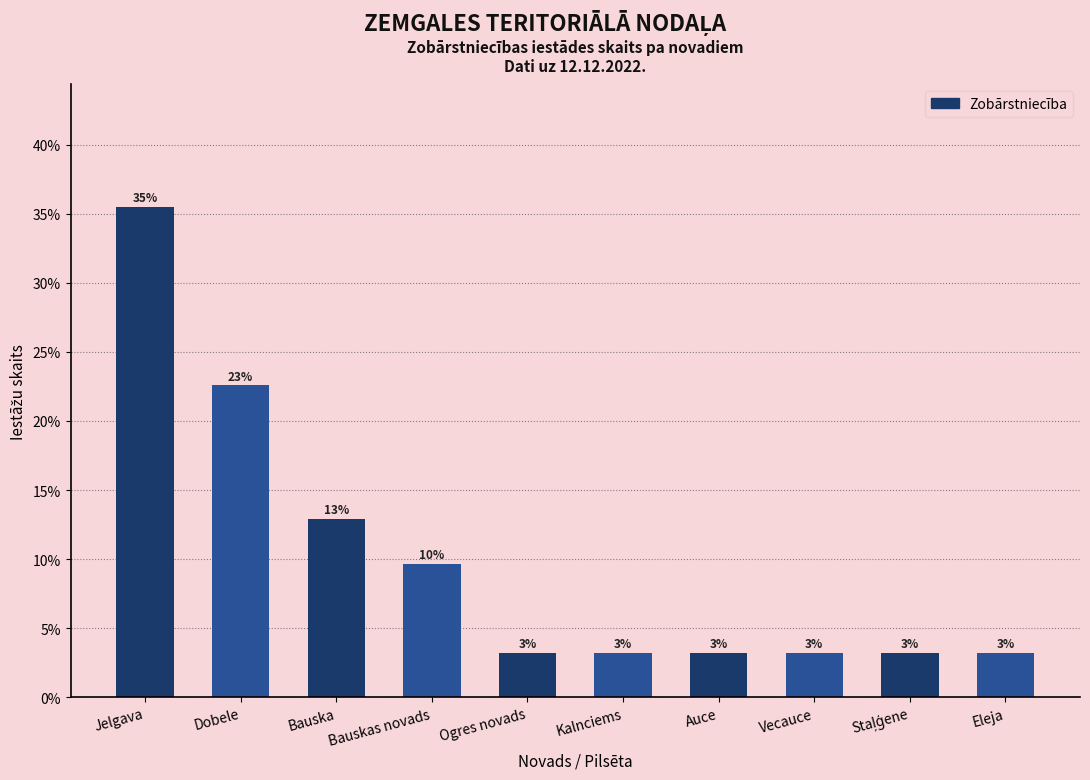

What is the label of the 1st bar from the left?

Jelgava